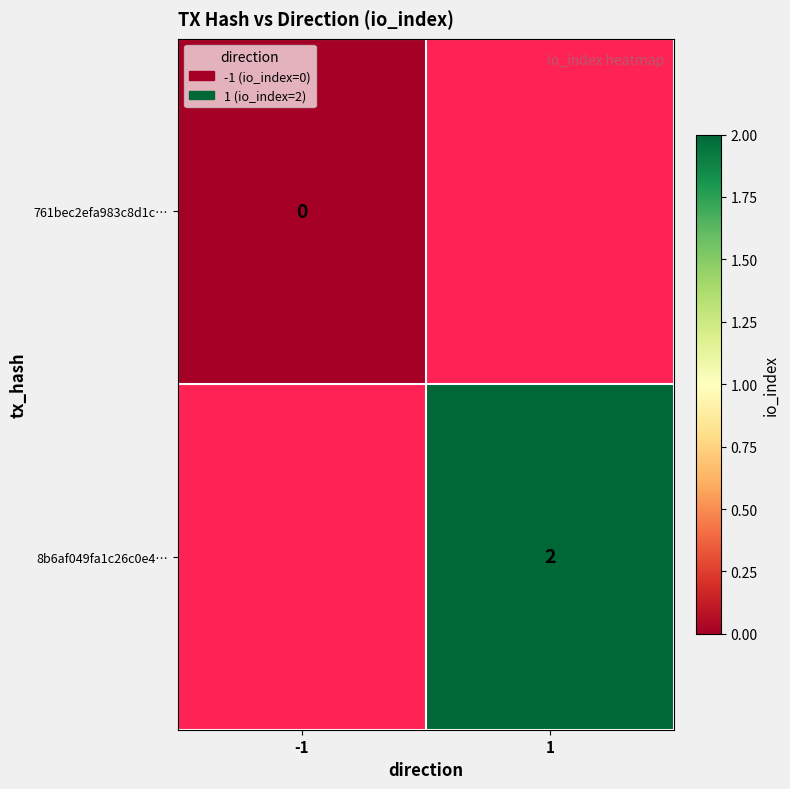

Is it true that 8b6af049fa1c26c0e4… equals 3 at 1?

False